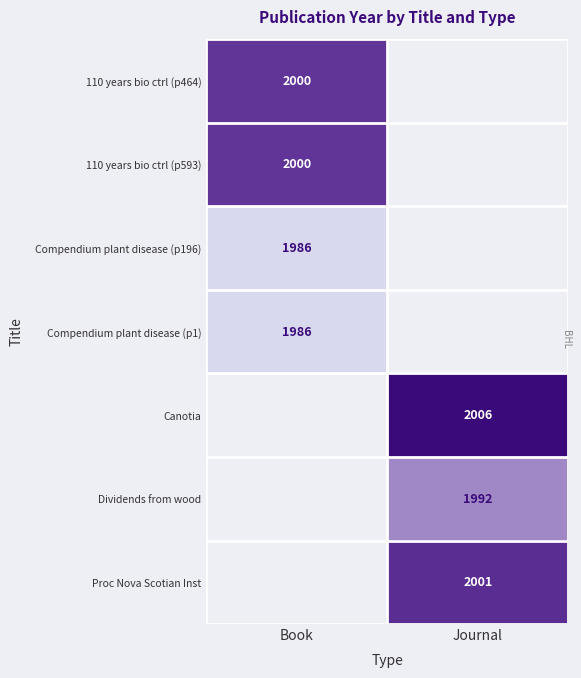

True or false: Compendium plant disease (p196) has a value of 635 at Book.

False